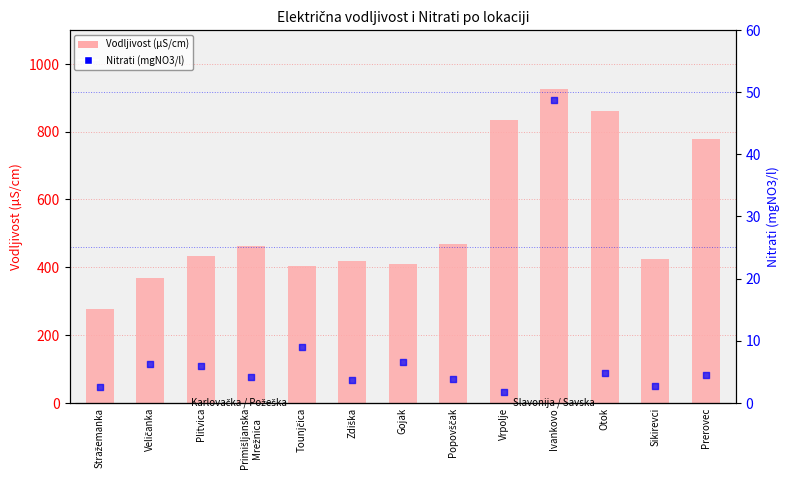

At how many categories does at least one series exceed 825?

3